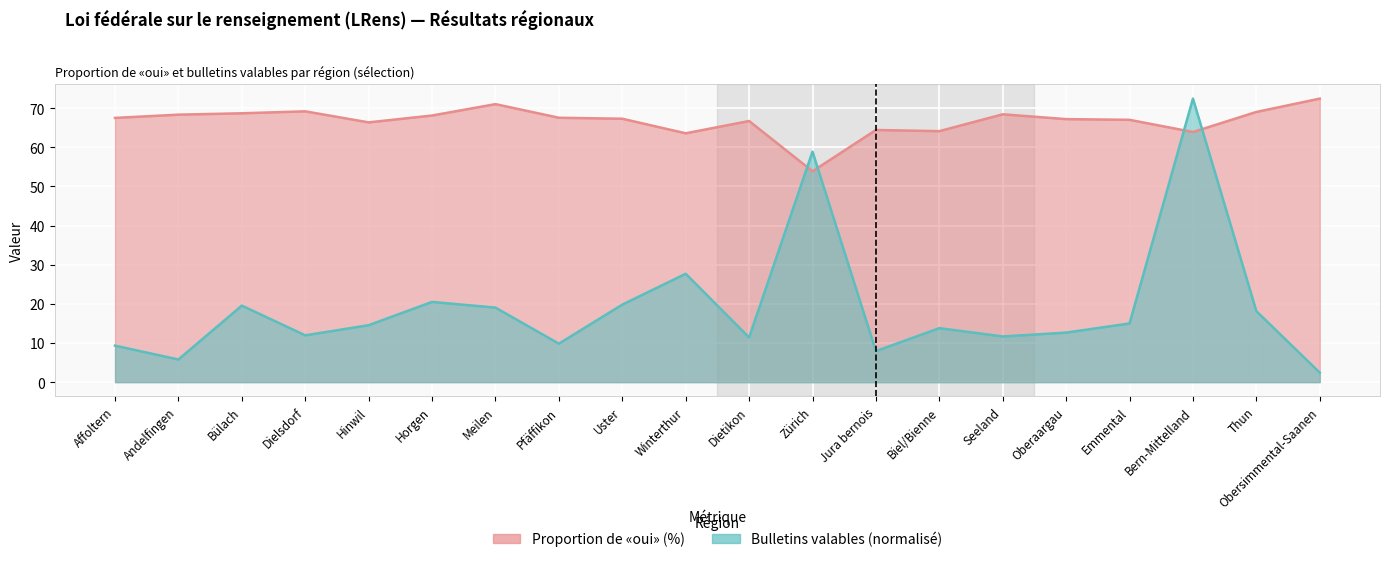

What is the average value of the proportion series?

66.7